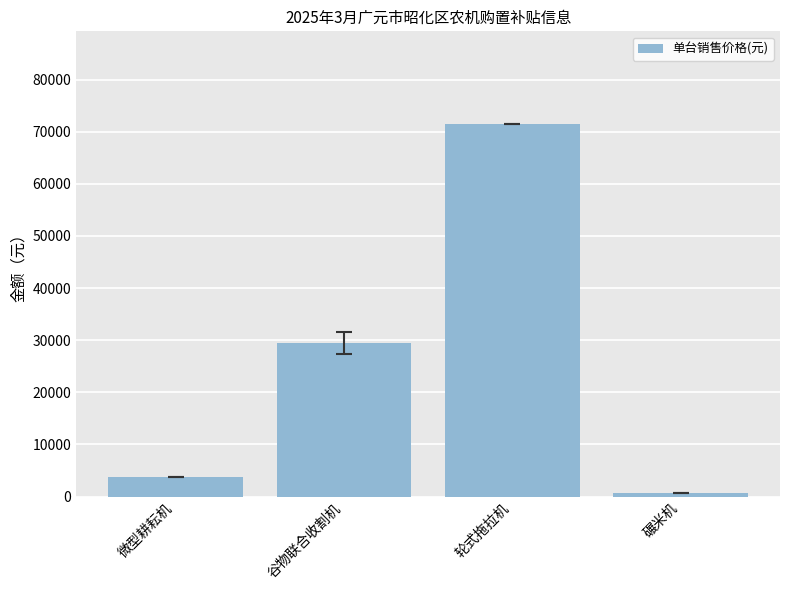

What is the ratio of the value at 谷物联合收割机 to the value at 微型耕耘机?

7.9